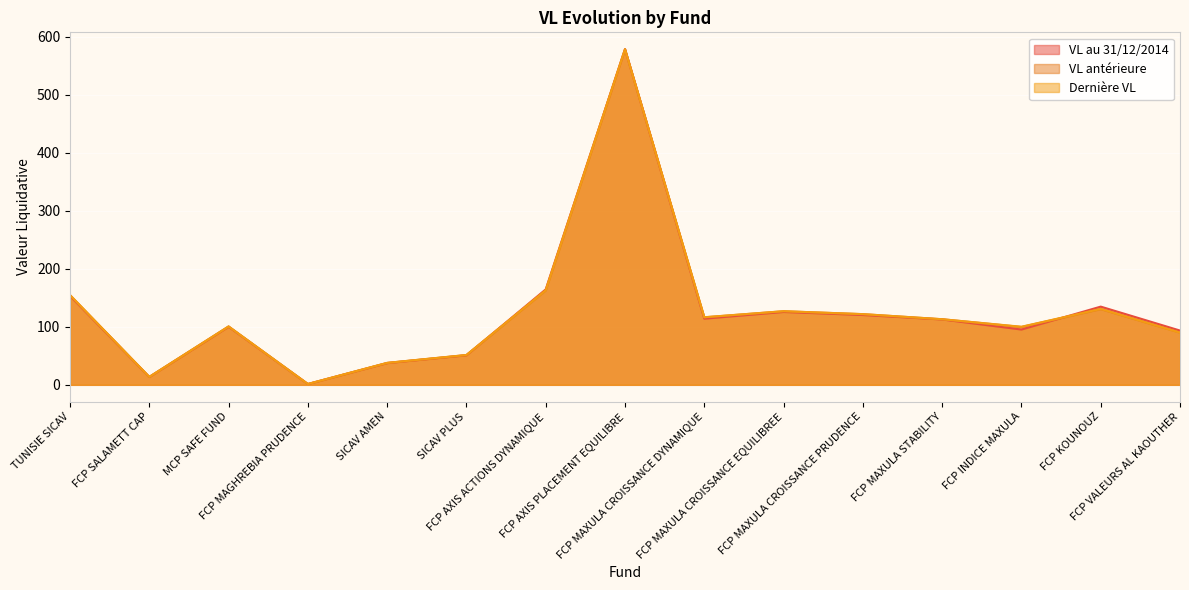

What is the value of the VL antérieure point at the 3rd from the left?

100.6